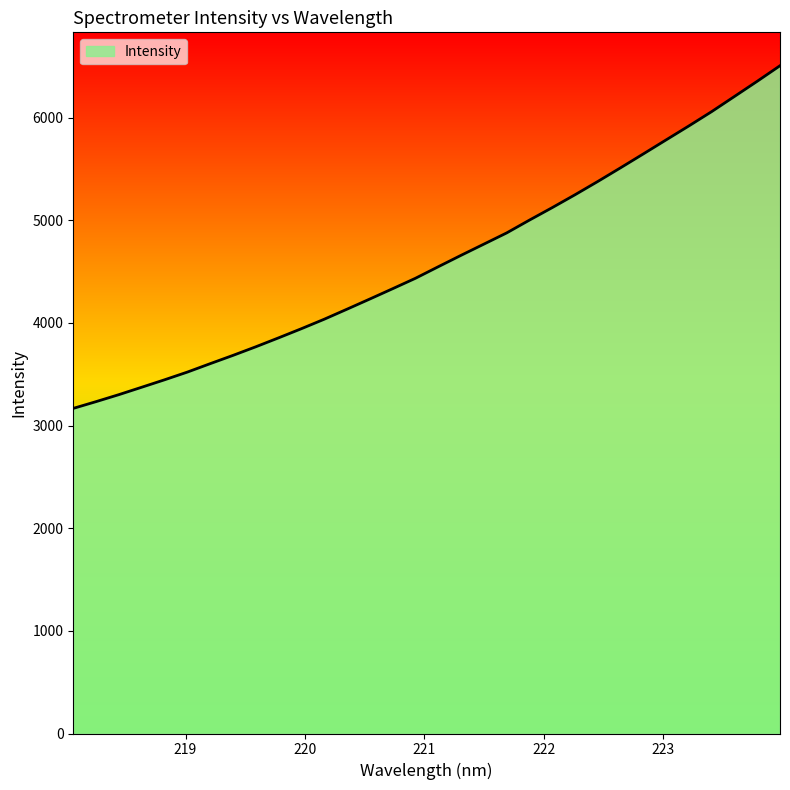

Reading left to right, transcribe all the data shown in this chart.

3167.7	3233.5	3301.7	3373.8	3446.3	3521.4	3603.5	3684.2	3768.0	3855.2	3944.3	4036.5	4134.4	4233.5	4333.8	4435.4	4547.8	4659.0	4768.0	4877.1	5002.1	5123.7	5249.1	5378.5	5511.9	5647.1	5783.8	5919.9	6059.3	6206.8	6354.9	6506.3